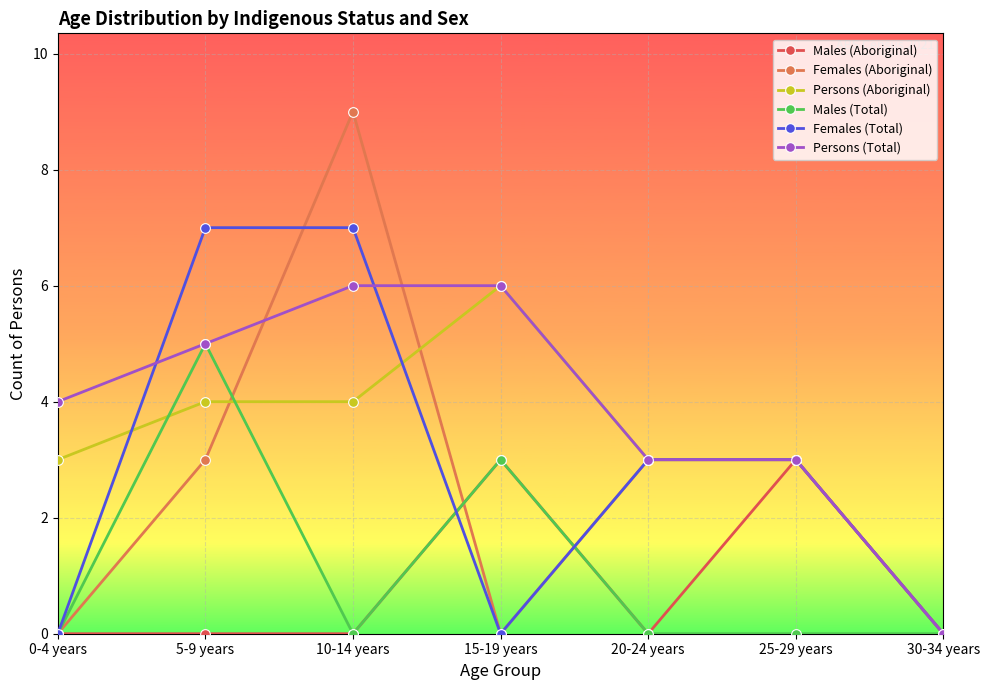

True or false: Males (Aboriginal) has more than 1 interior local peaks.

True